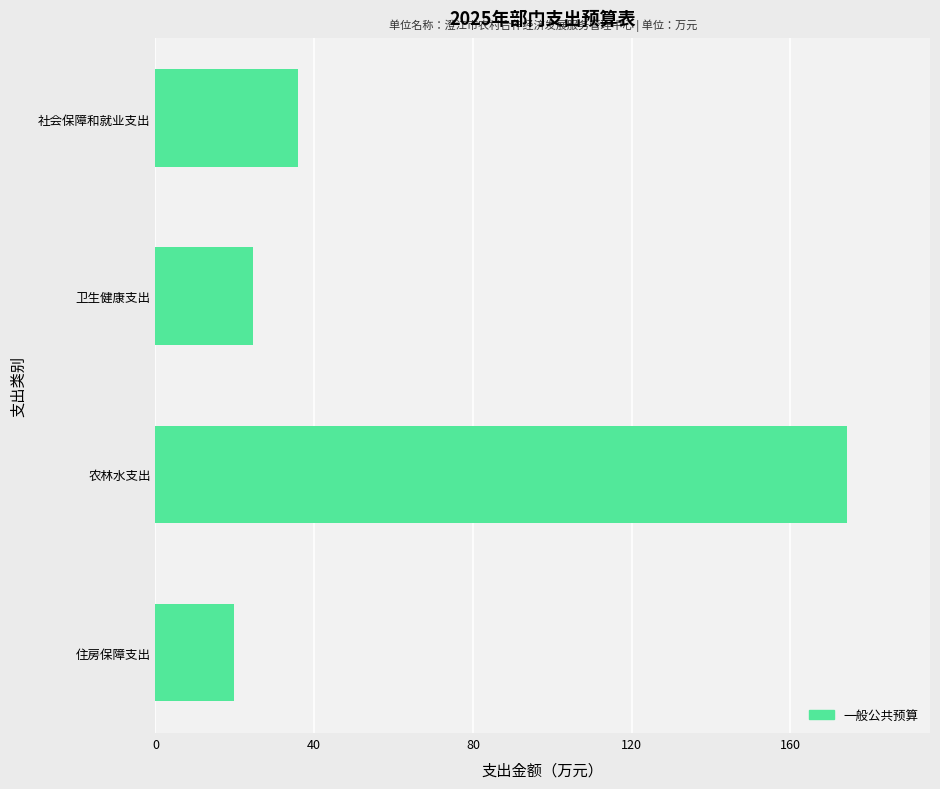

Reading top to bottom, transcribe all the data shown in this chart.

社会保障和就业支出=35.8	卫生健康支出=24.6	农林水支出=174.2	住房保障支出=19.7